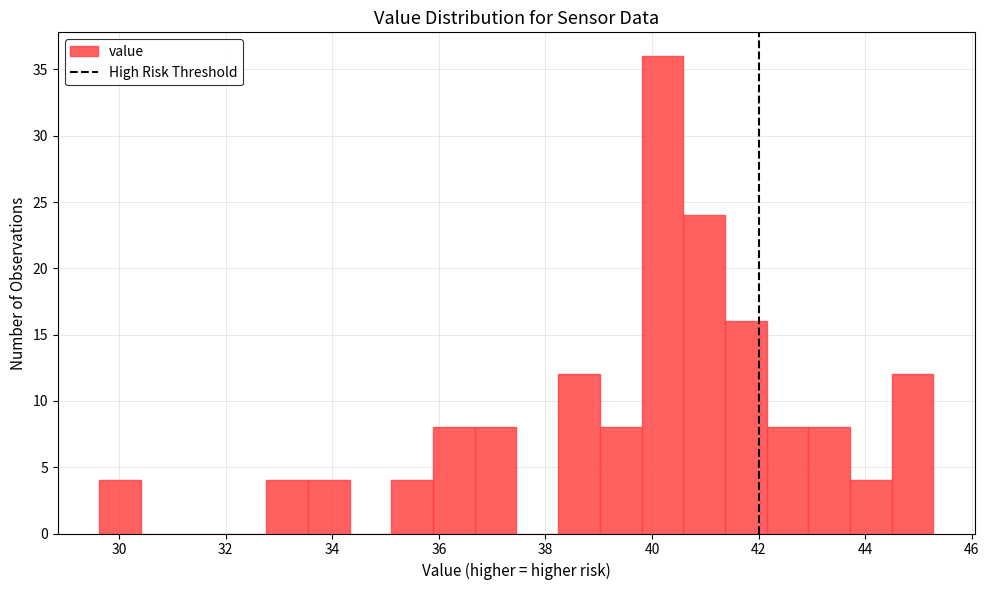

Around what value on the x-axis is the tallest bar? Give the approximate position of its centre, as read against the axis.

40.2